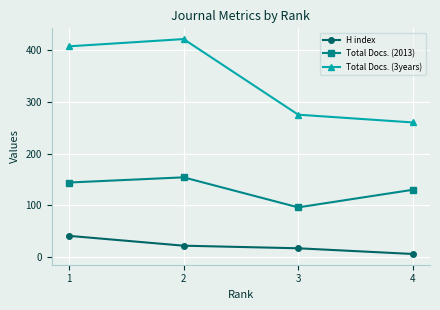

What is the value of the Total Docs. (2013) point at the 1st from the left?

144